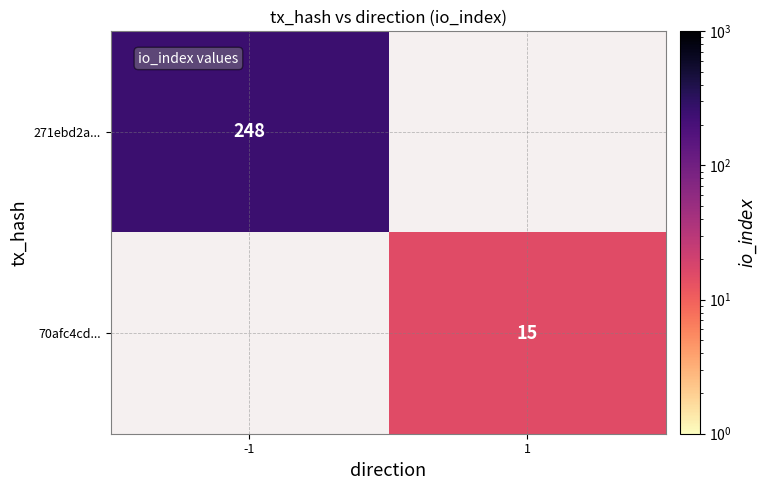

True or false: 70afc4cd... has a value of 15 at 1.

True